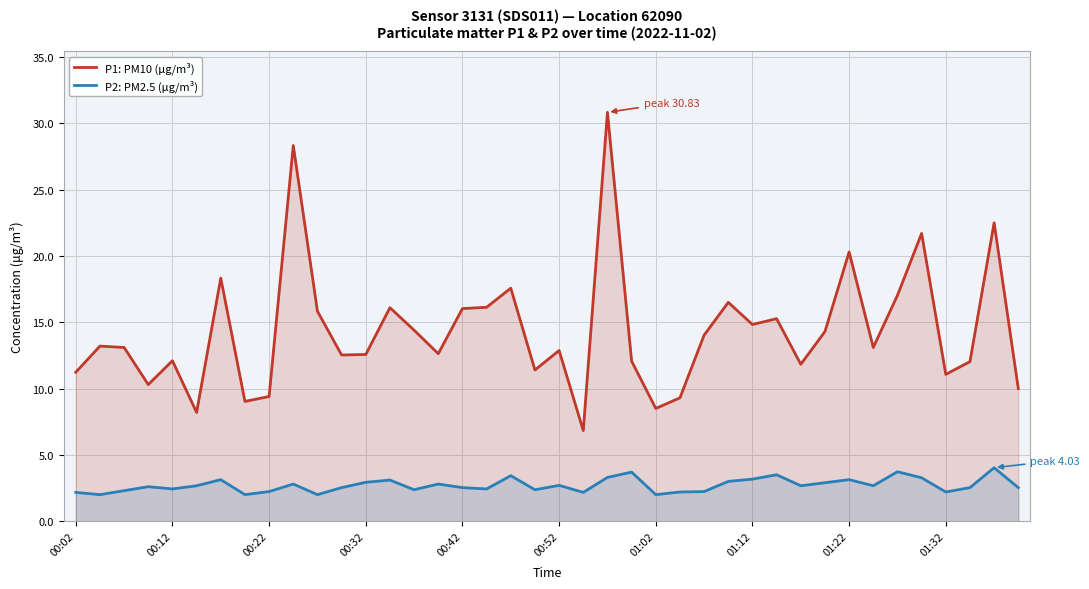

True or false: P2: PM2.5 (μg/m³) and P1: PM10 (μg/m³) cross at least once.

False